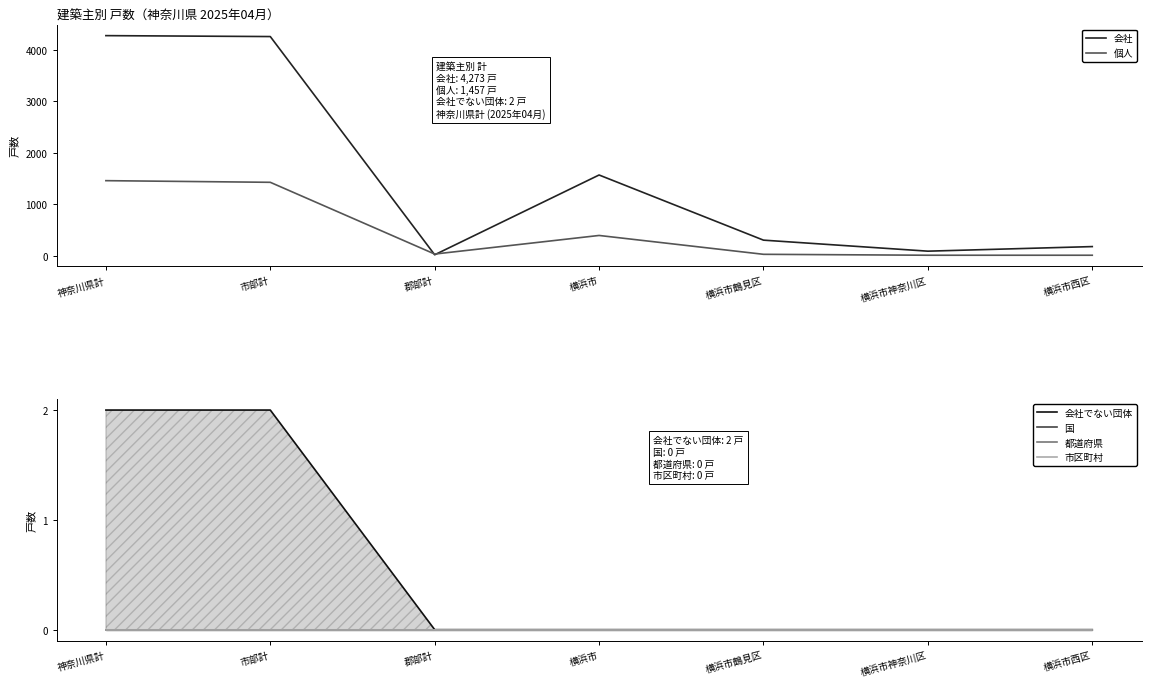

Reading left to right, extract all data points from this chart.

会社: 4273	4255	18	1567	302	88	177
個人: 1457	1425	32	393	27	9	9
会社でない団体: 2	2	0	0	0	0	0
国: 0	0	0	0	0	0	0
都道府県: 0	0	0	0	0	0	0
市区町村: 0	0	0	0	0	0	0